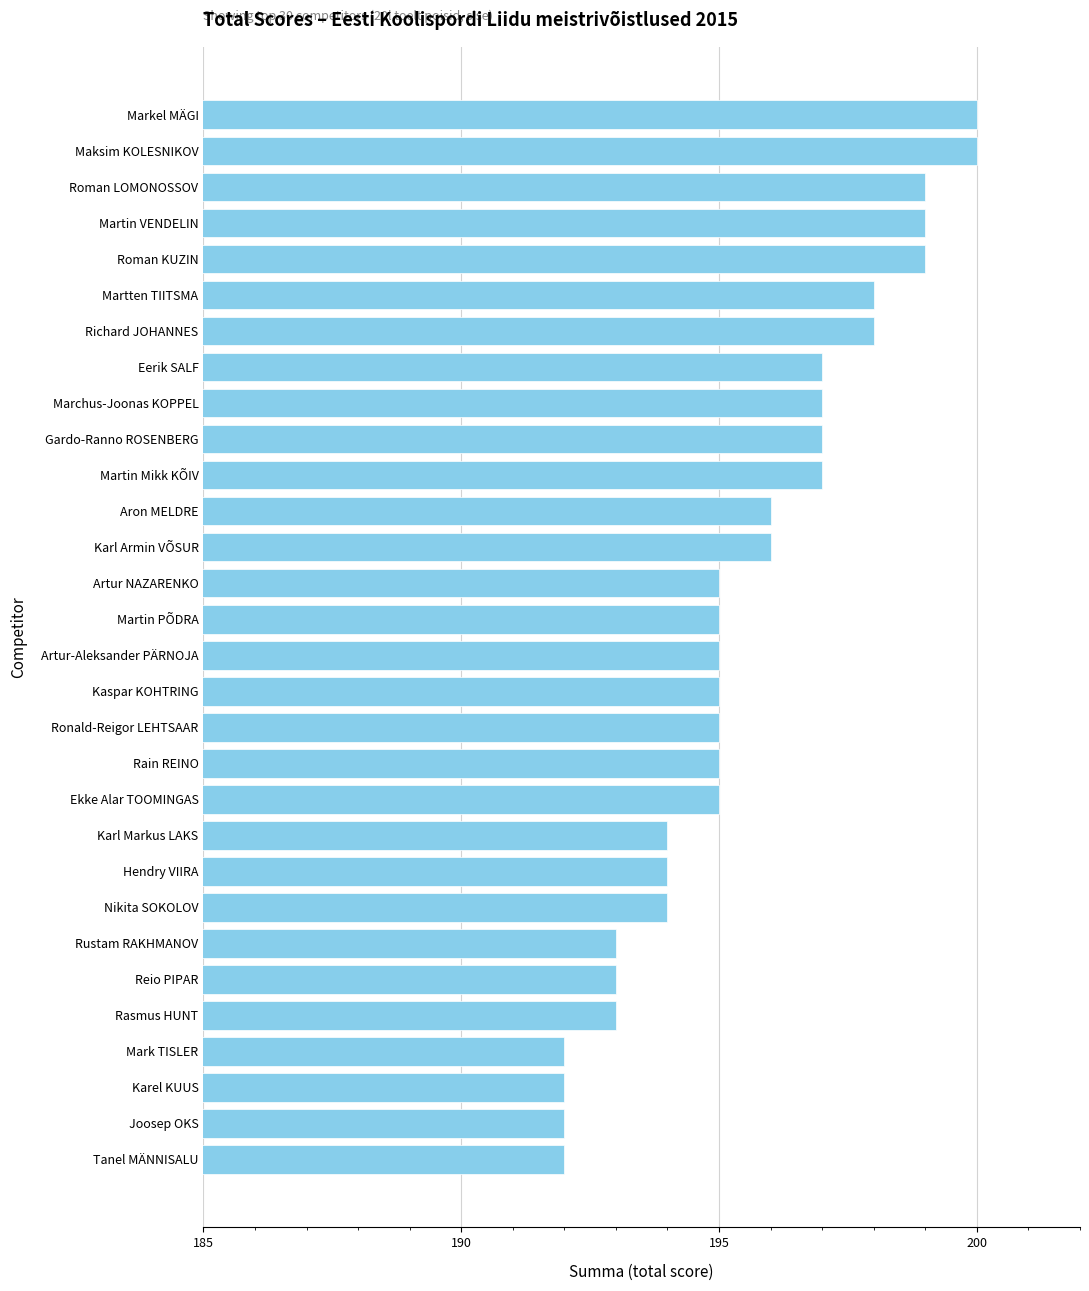

What is the difference between the maximum and minimum values?

8